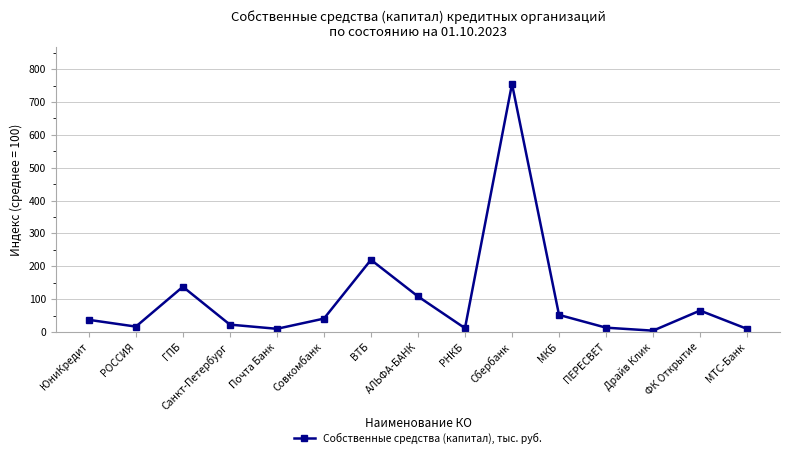

At which category does the data reach its first local valley?

РОССИЯ